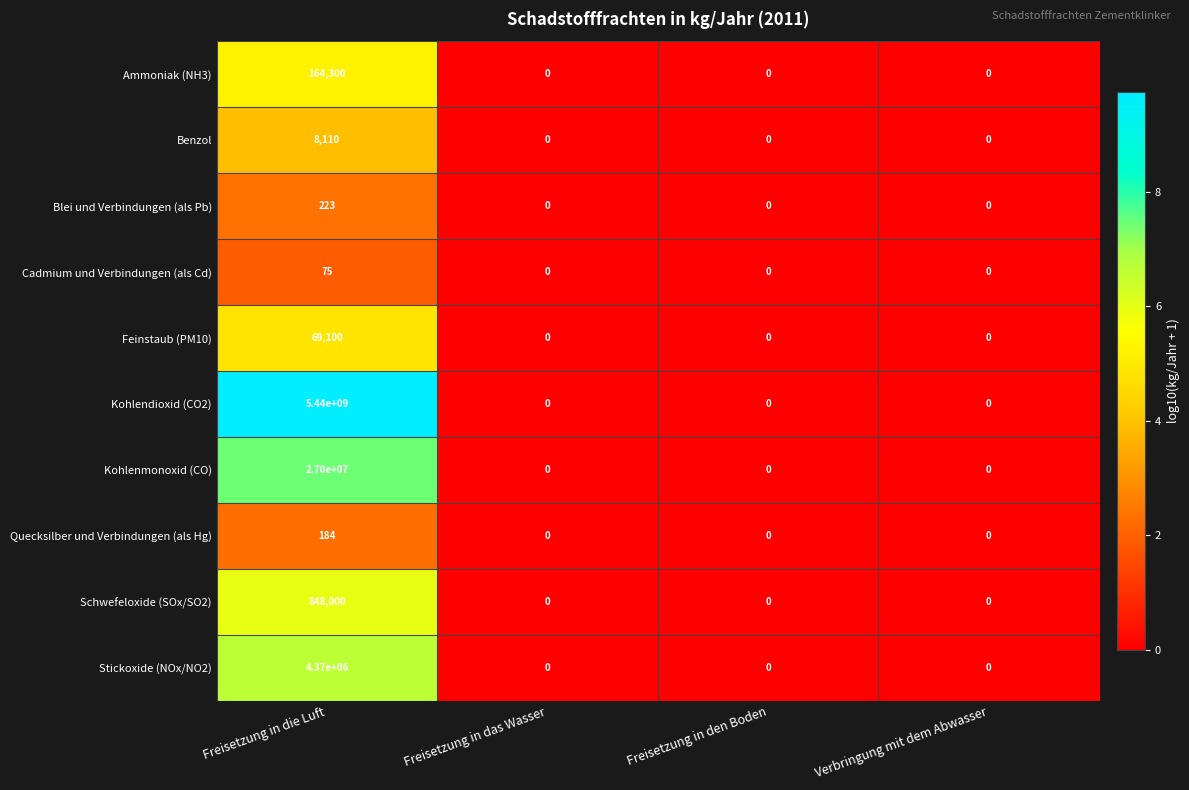

The value of Stickoxide (NOx/NO2) at Freisetzung in die Luft is 2384178. True or false?

False